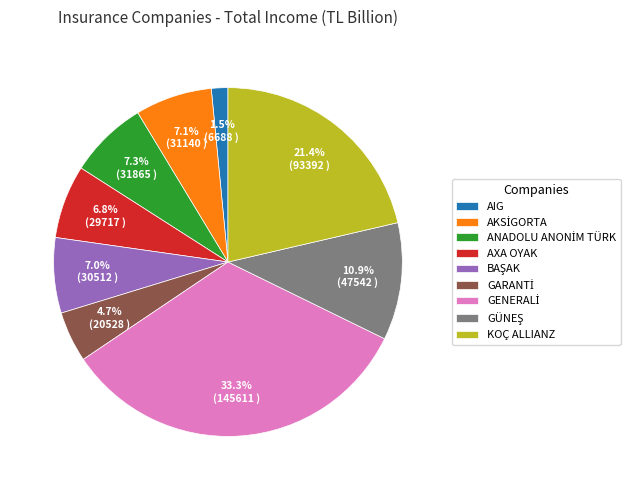

Which category has the smallest portion of the pie?

AIG